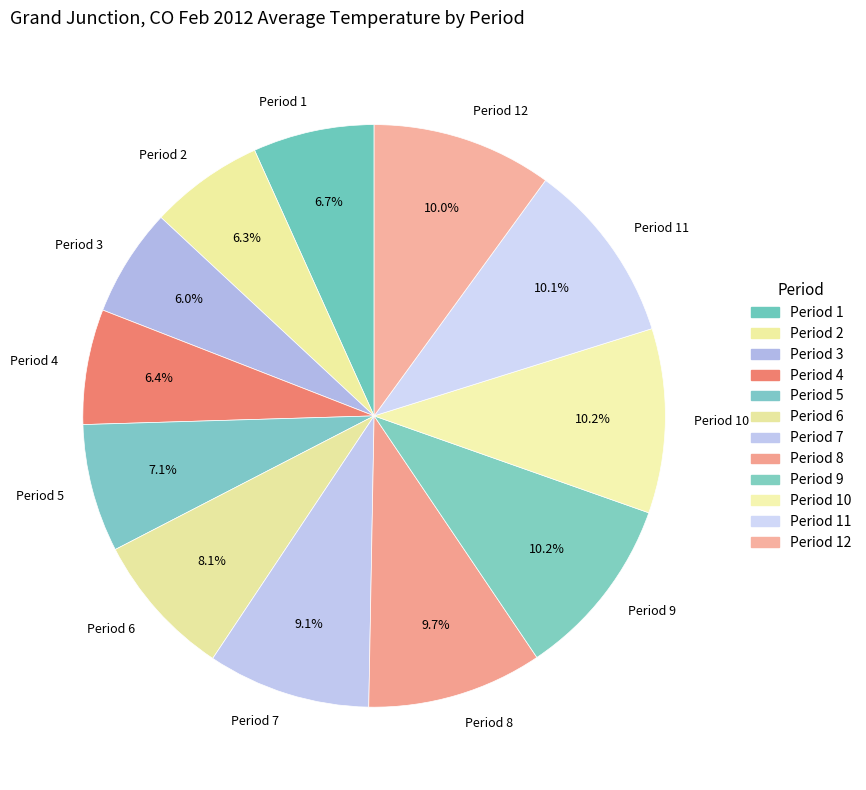

Approximately how many times larger is the value at Period 5 compared to Period 3?

1.2